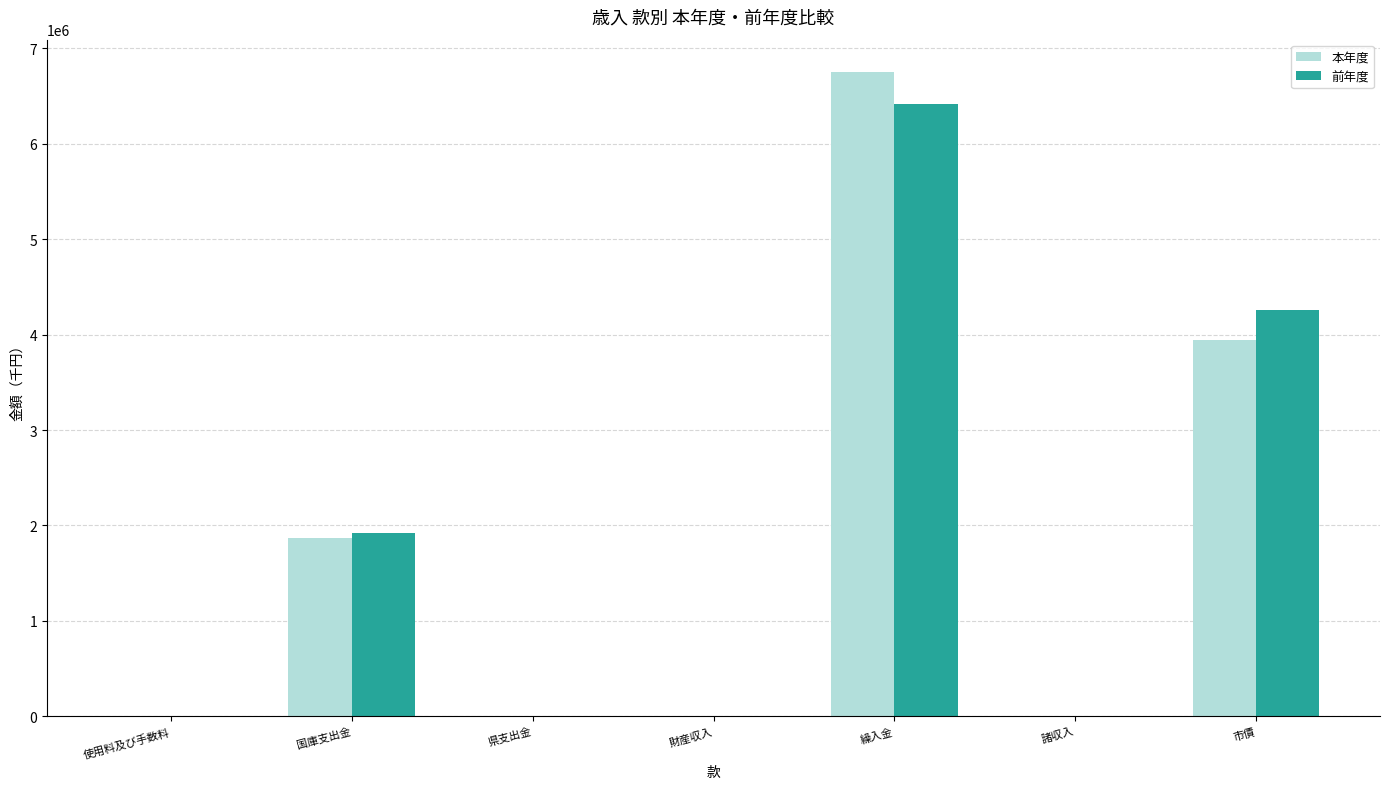

Count the number of categories in the chart.

7